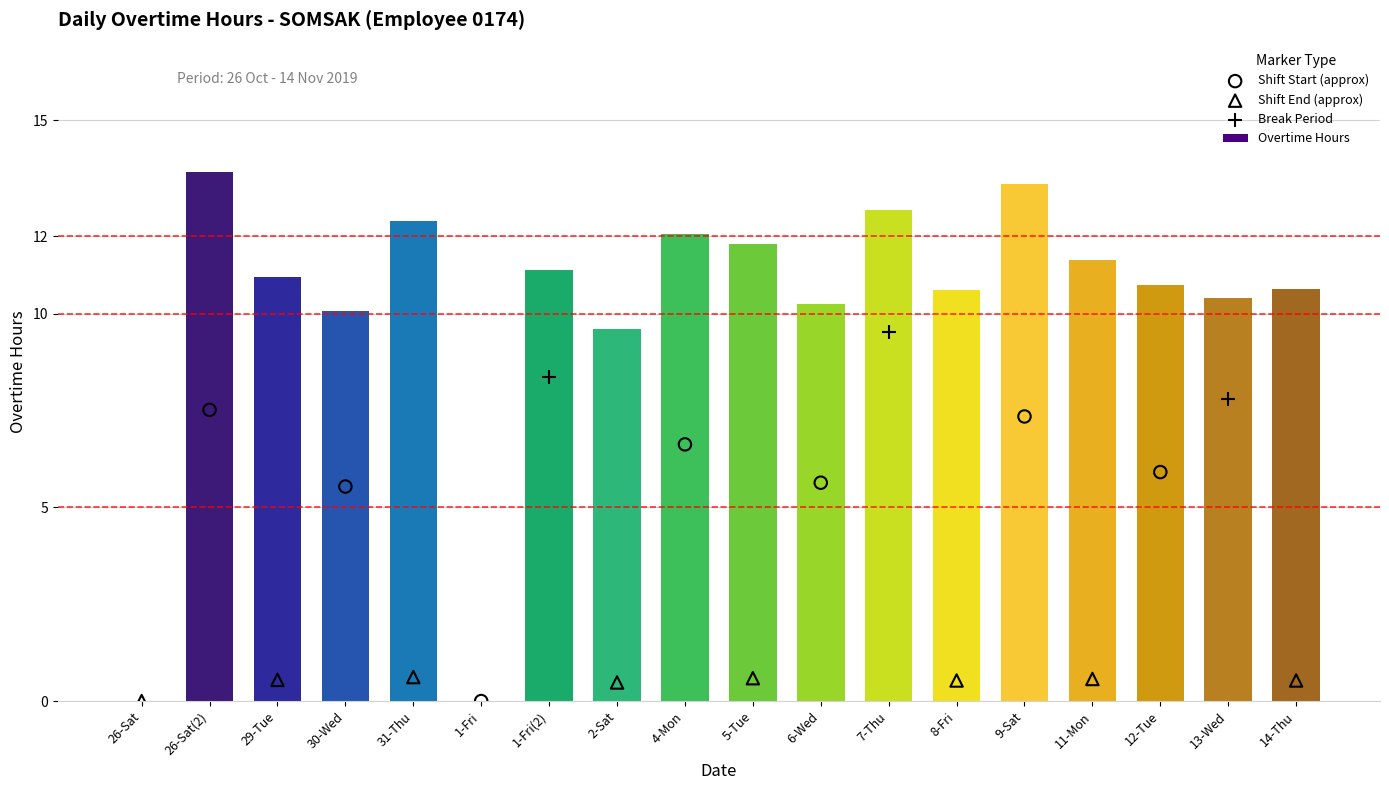

Between 8-Fri and 5-Tue, which is larger?

5-Tue